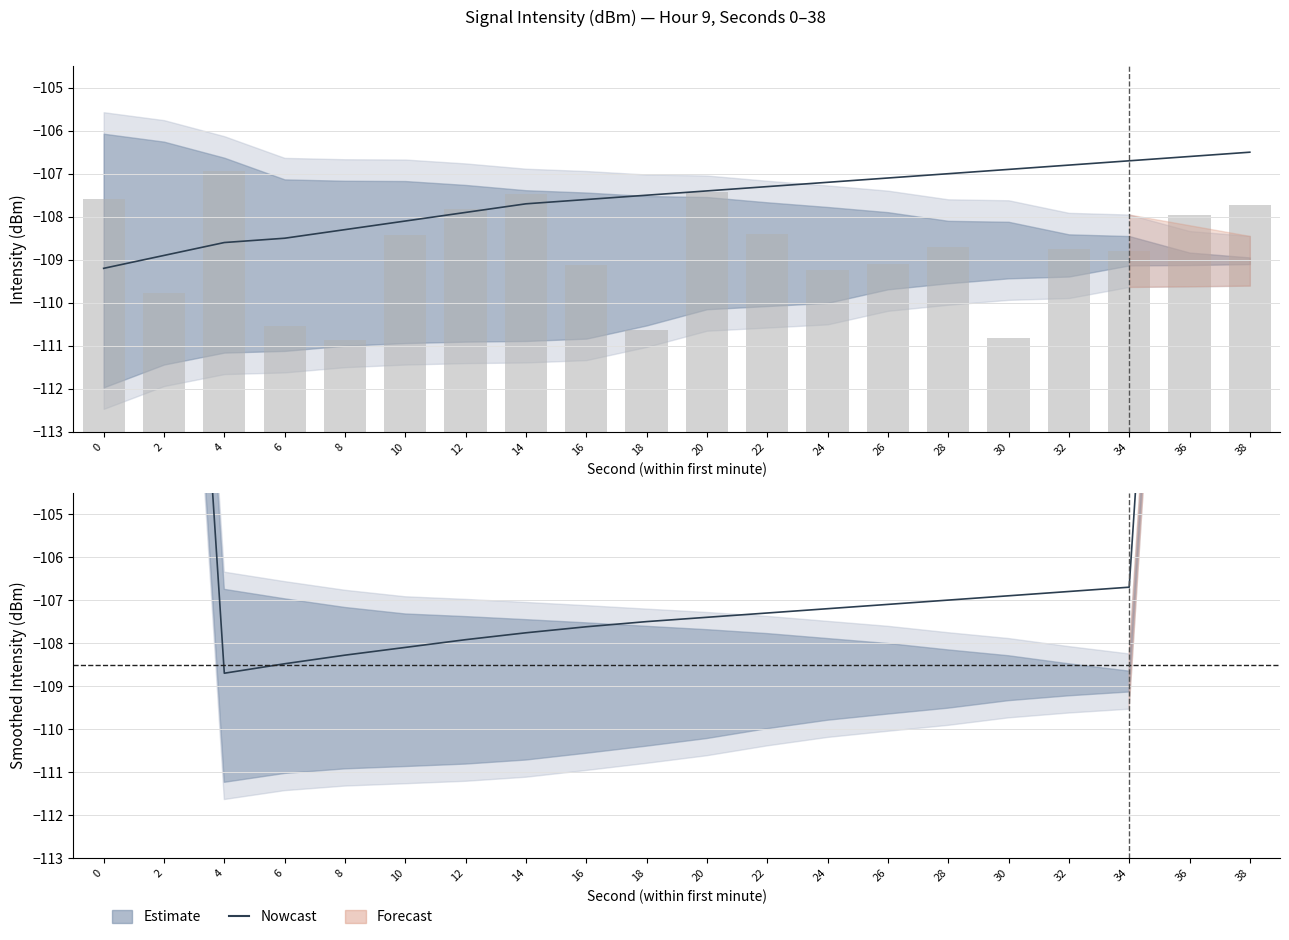

What is the average value of the Nowcast series?

-101.1